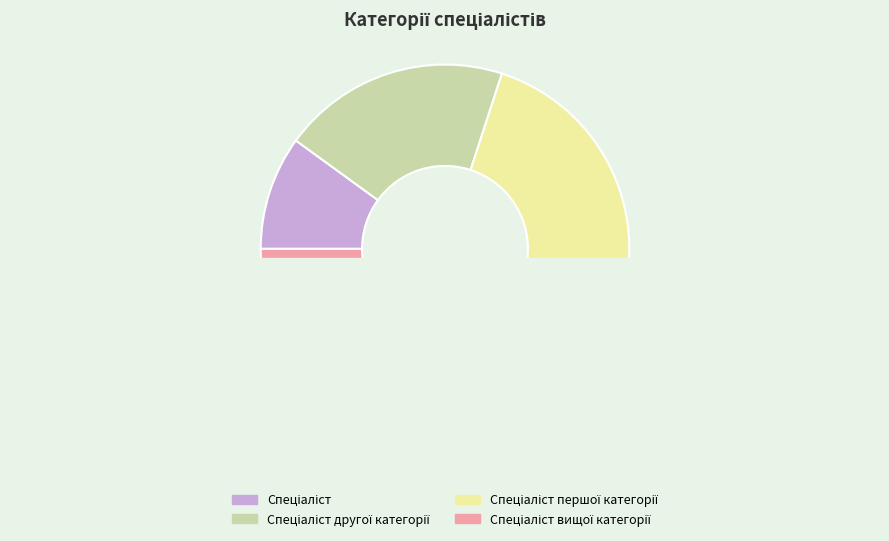

Is Спеціаліст вищої категорії the majority of the pie?

No